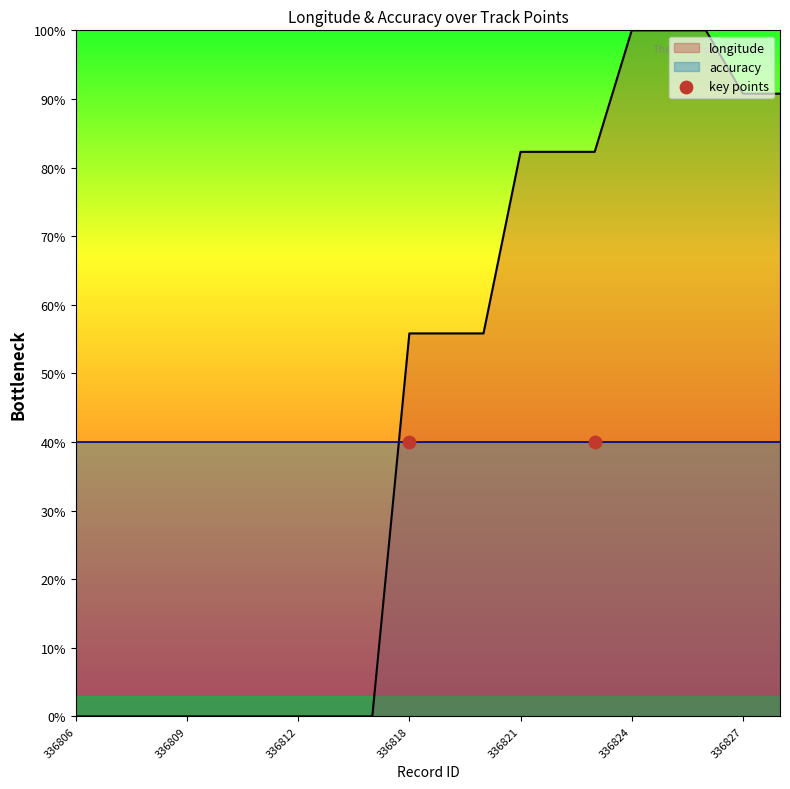

Approximately how many times larger is the value at 336820 compared to 336819?

1.0